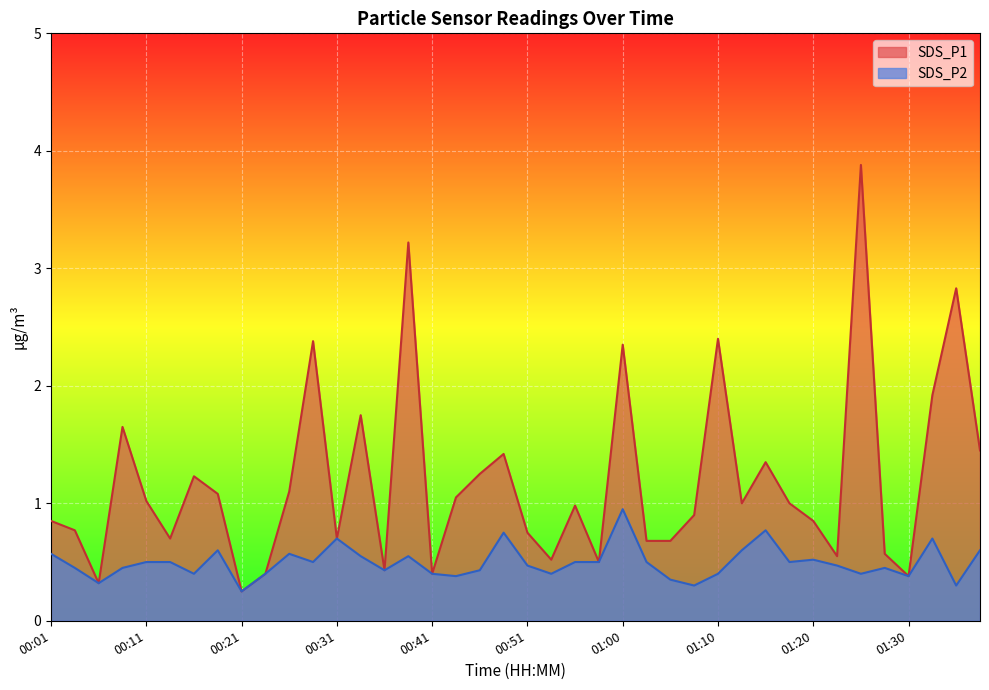

Which series has the largest range (max minus min)?

SDS_P1